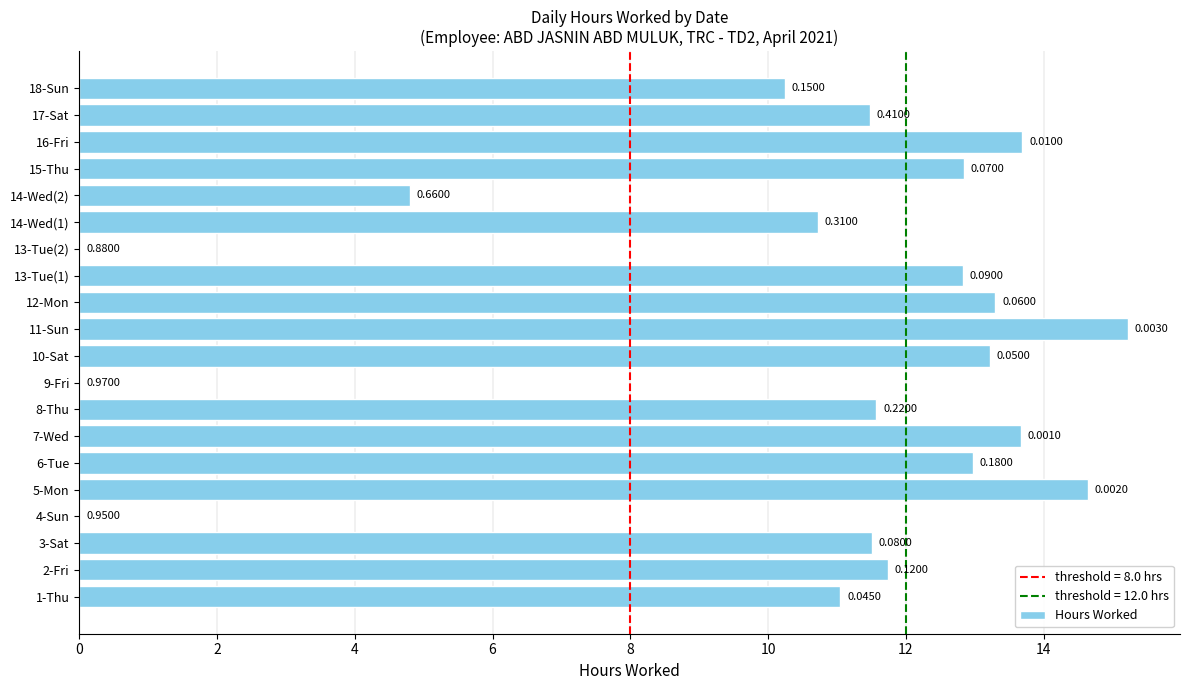

Are the bars horizontal?

Yes